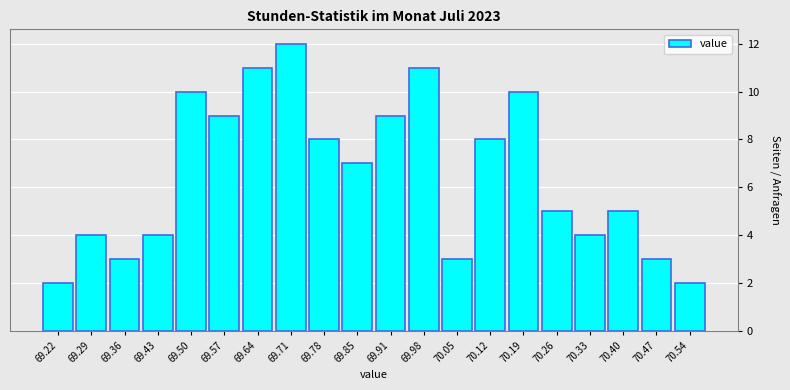

Reading left to right, transcribe this chart: for each bar, give the range it covers on the x-axis and its height. Neither the bar edges nor the heights are printed on the chart, so give them approximately, as read against the axes.

69.190 to 69.259: 2
69.259 to 69.328: 4
69.328 to 69.397: 3
69.397 to 69.466: 4
69.466 to 69.535: 10
69.535 to 69.604: 9
69.604 to 69.673: 11
69.673 to 69.742: 12
69.742 to 69.811: 8
69.811 to 69.880: 7
69.880 to 69.949: 9
69.949 to 70.018: 11
70.018 to 70.087: 3
70.087 to 70.156: 8
70.156 to 70.225: 10
70.225 to 70.294: 5
70.294 to 70.363: 4
70.363 to 70.432: 5
70.432 to 70.501: 3
70.501 to 70.570: 2